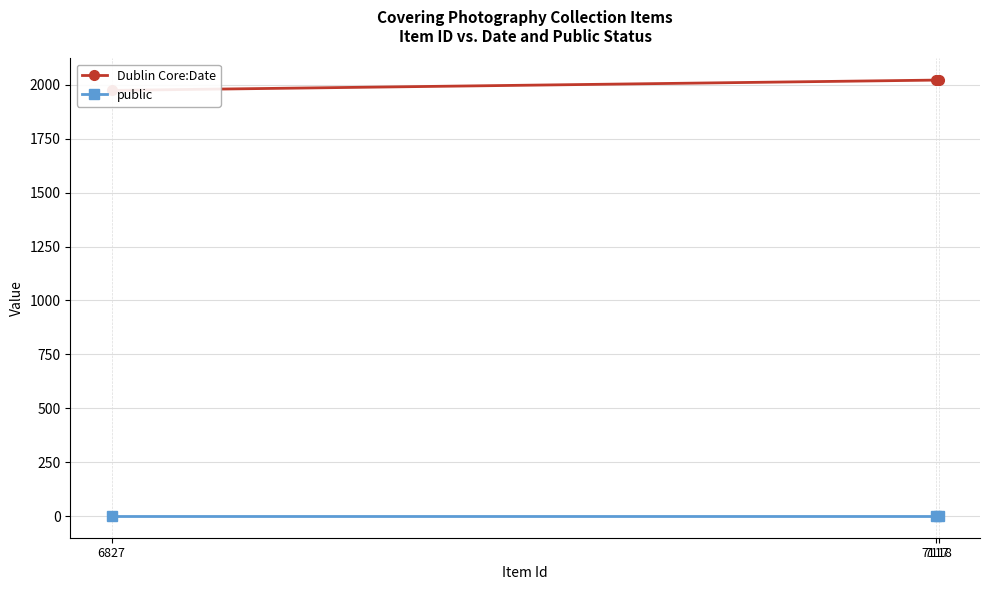

Rank the categories by public value from highest to lowest.

7117, 7118, 6827